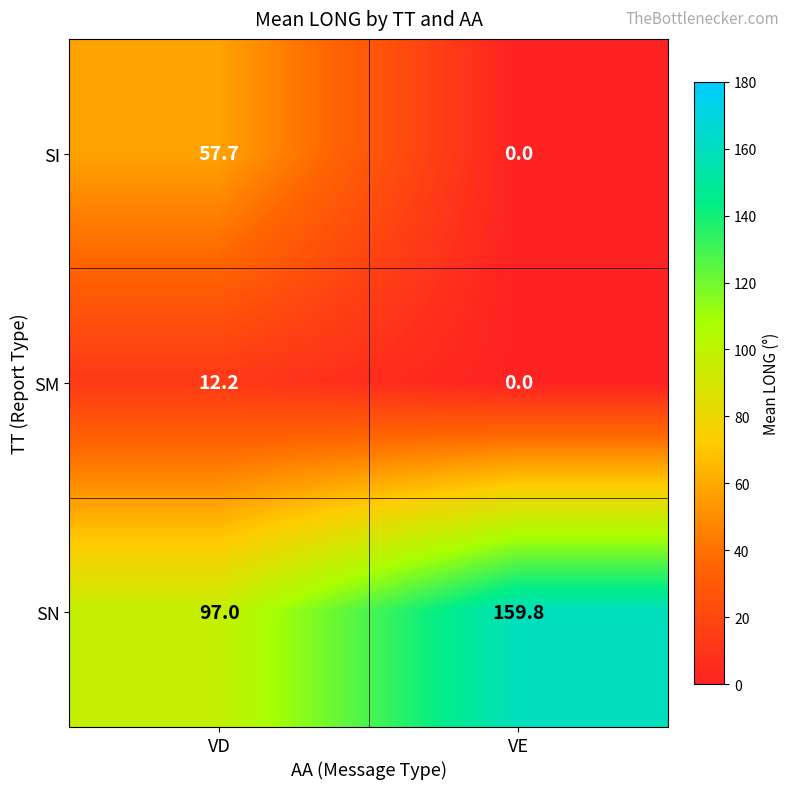

Which series has the largest total across all categories?

SN